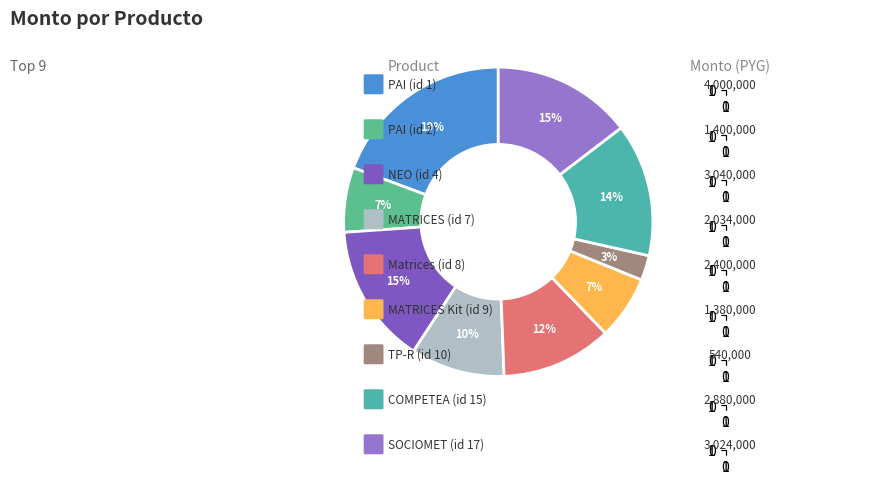

What is the largest slice in the pie chart?

PAI (id 1)